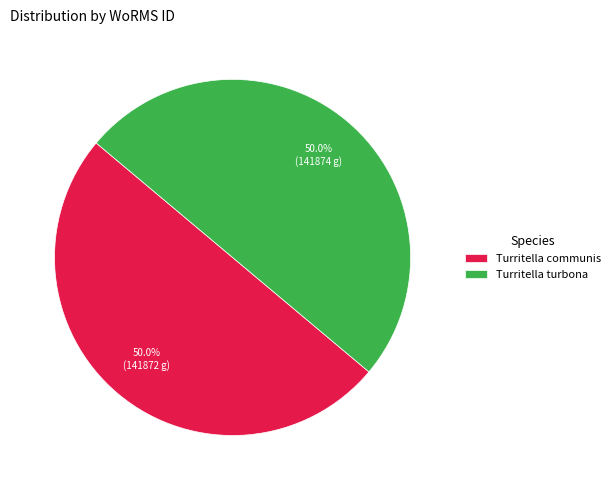

What is the ratio of the value at Turritella turbona to the value at Turritella communis?

1.0